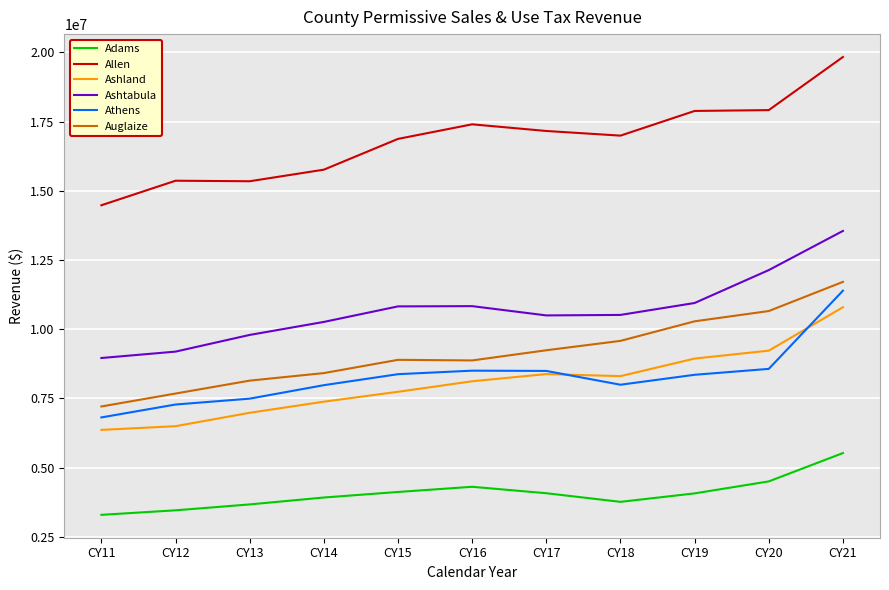

What is the total value across all series at CY12?

49446712.5